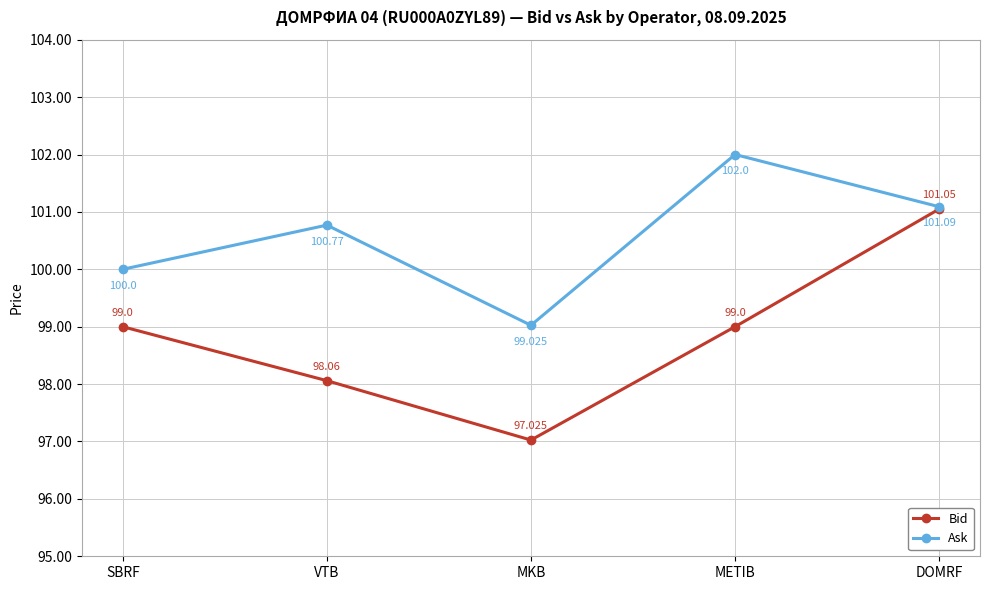

Rank the series at DOMRF from highest to lowest value.

Ask, Bid